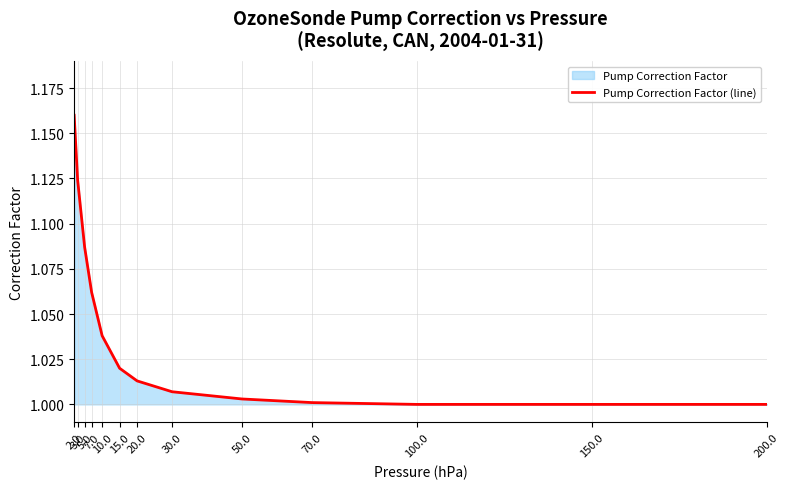

Is it true that the value at 10.0 is 1.0?

True